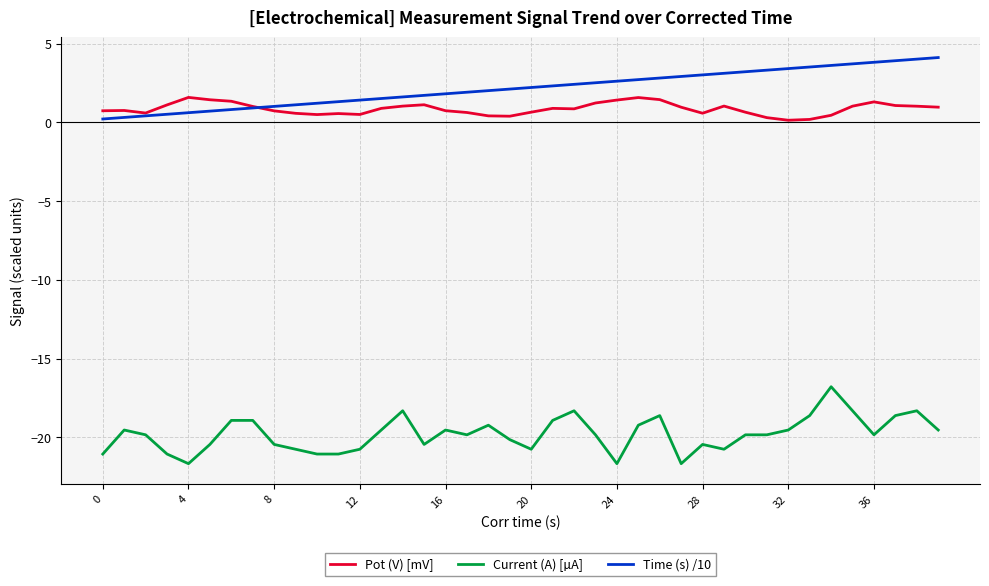

What is the maximum value for Current (A) [µA]?

-16.8